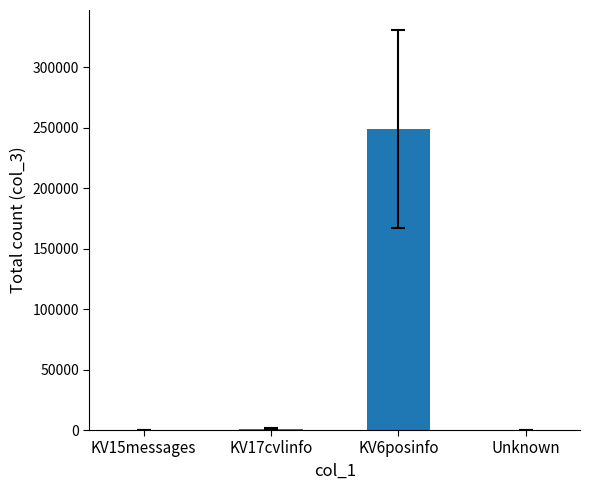

What is the maximum value shown in the chart?

248968